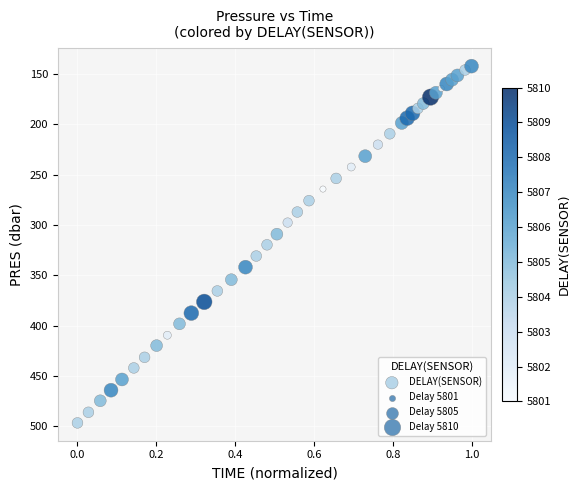

What is the range of X values (max minus min)?

1.0